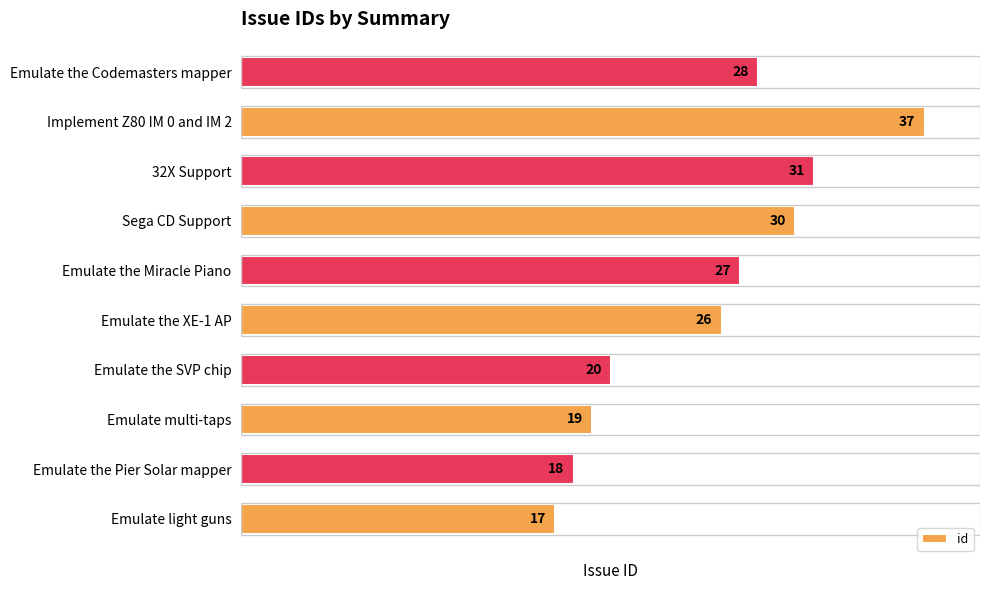

True or false: the data shows 18 at Emulate the Pier Solar mapper.

True